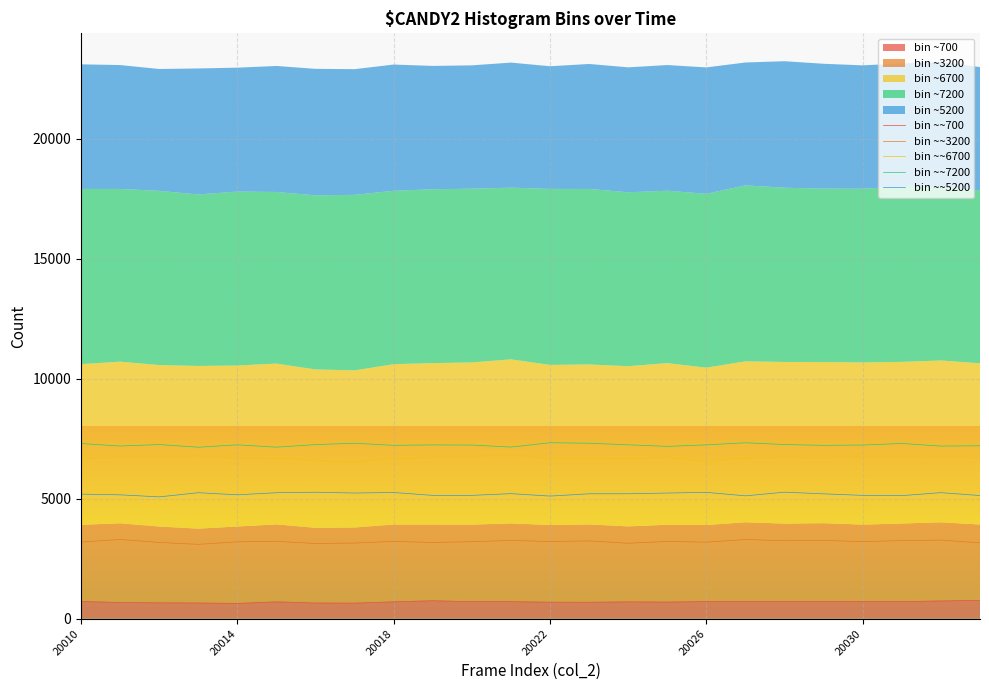

True or false: bin ~~700 and bin ~~3200 intersect in this chart.

False